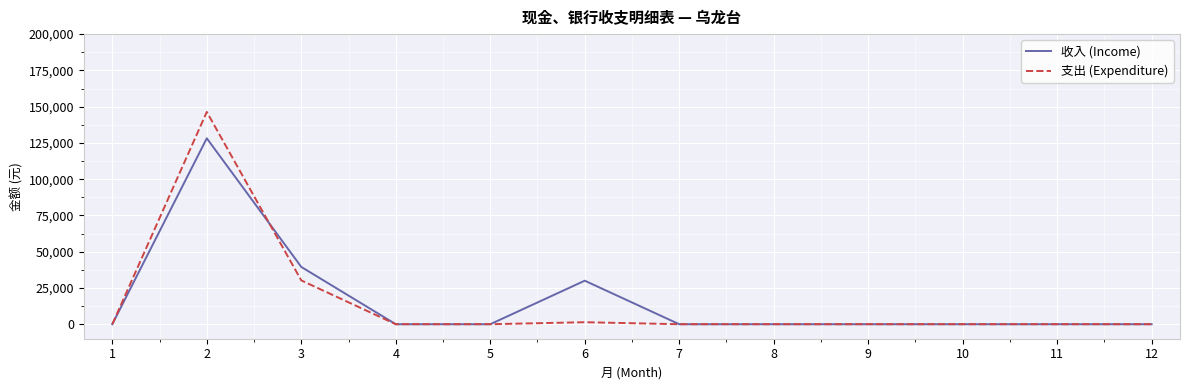

Reading left to right, what are all the values shown in this chart?

收入 (Income): 0	128170	39497	0	0	30000	0	0	0	0	0	0
支出 (Expenditure): 0	146350	30202	0	0	1385	0	0	0	0	0	0